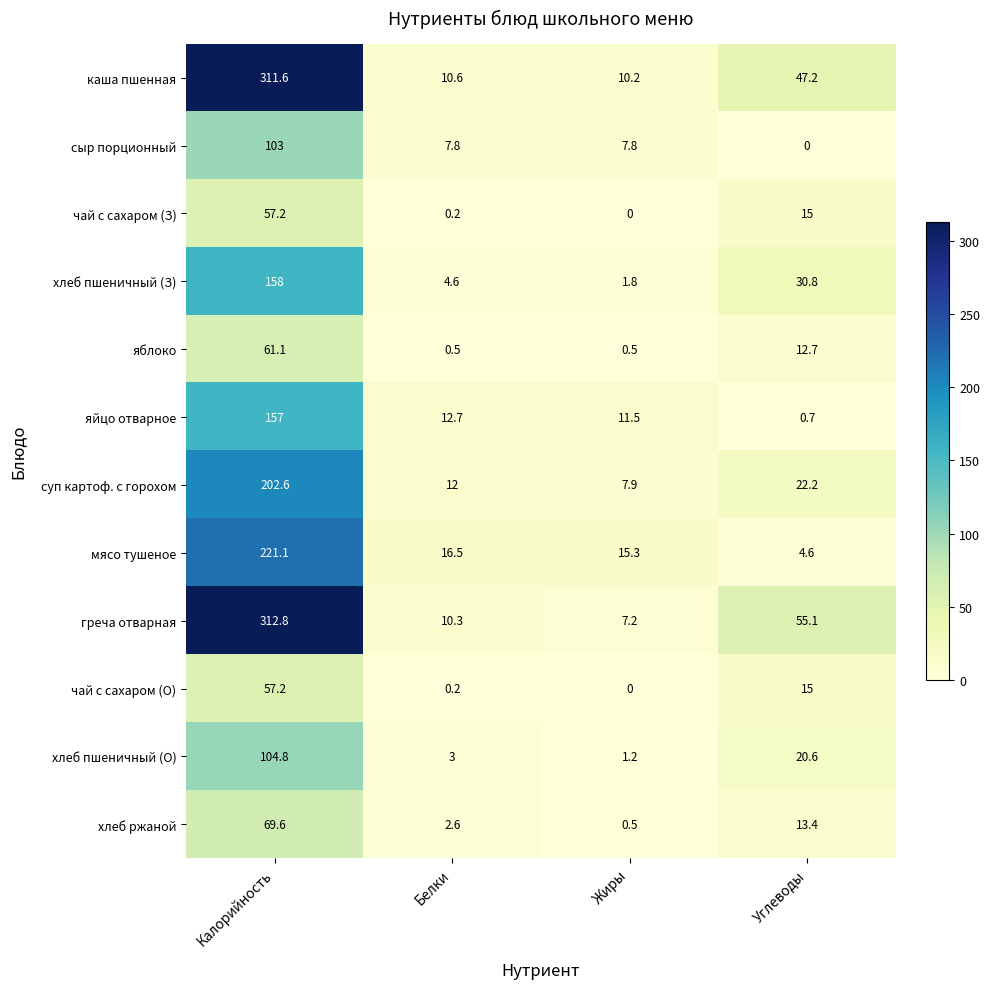

What value does the каша пшенная series have at Углеводы?

47.2